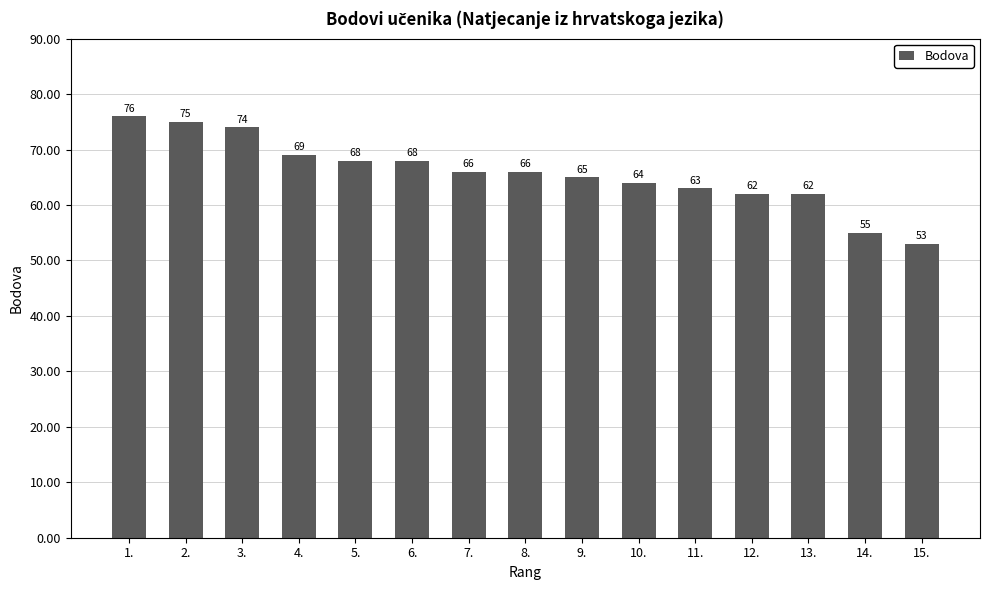

At which label is the value closest to 64?

10.